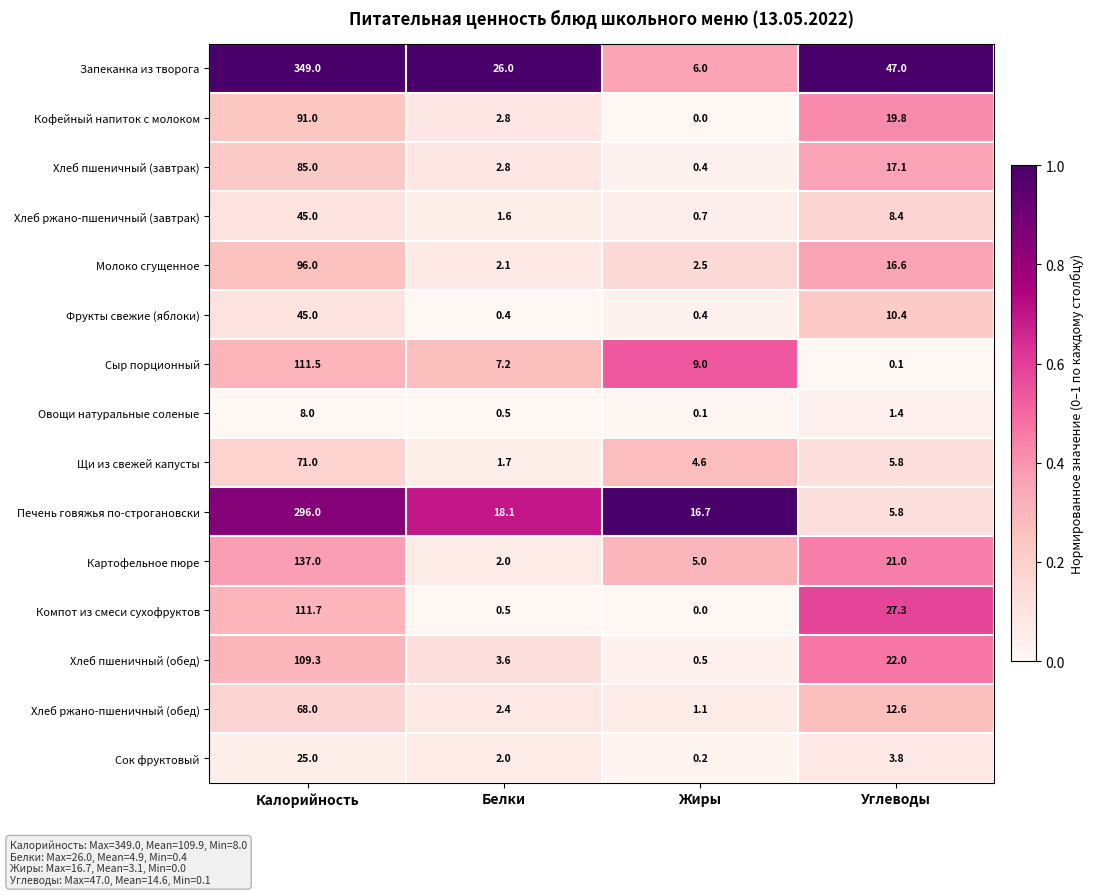

Which series changed the most between Калорийность and Жиры?

Запеканка из творога